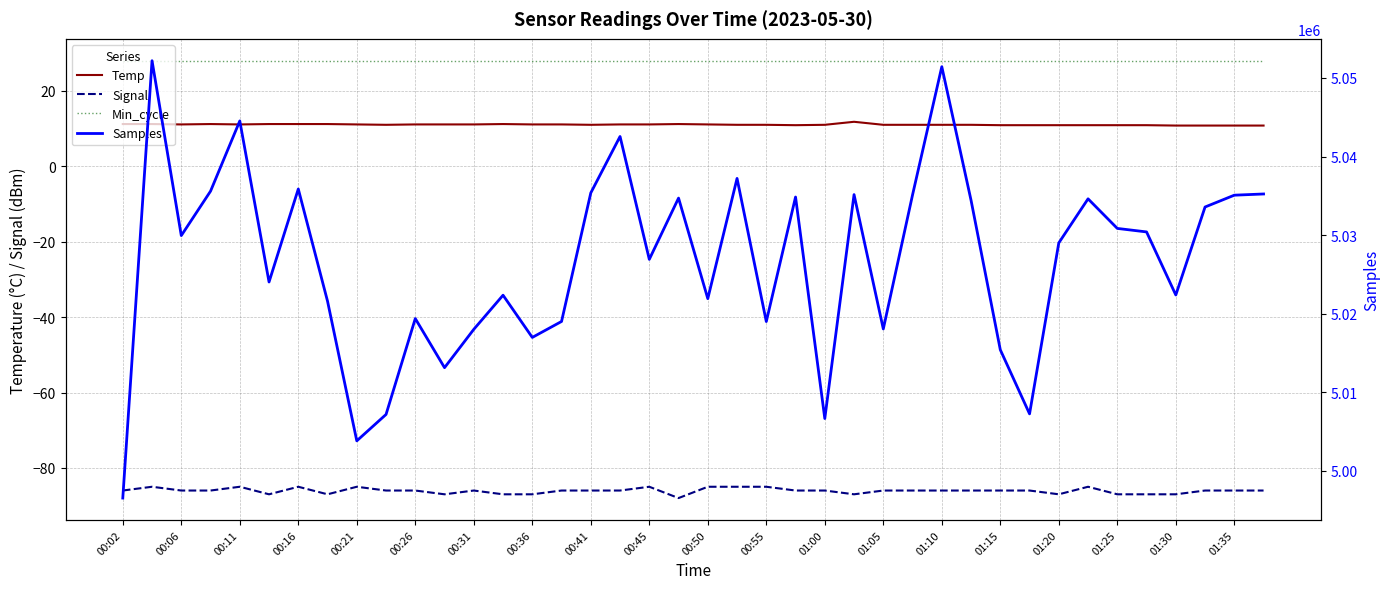

What is the minimum value shown in the chart?

-88.0